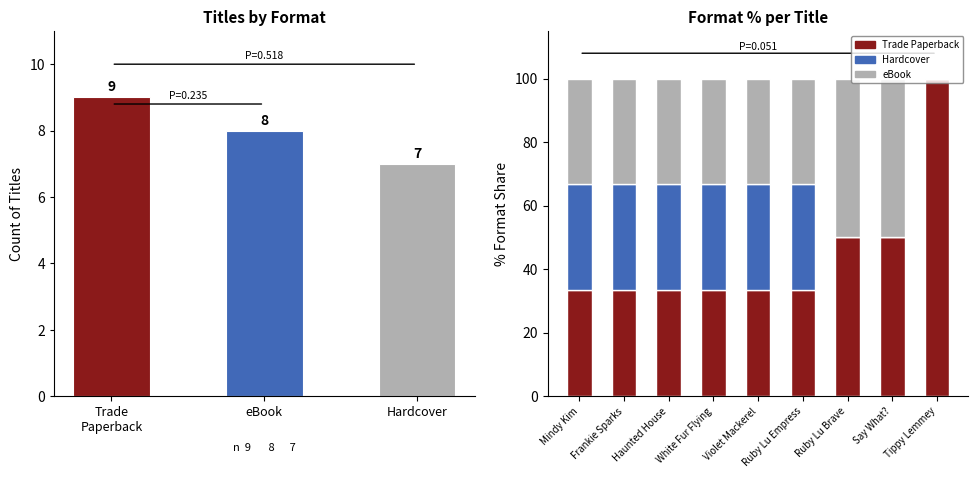

At how many categories does at least one series exceed 84?

1